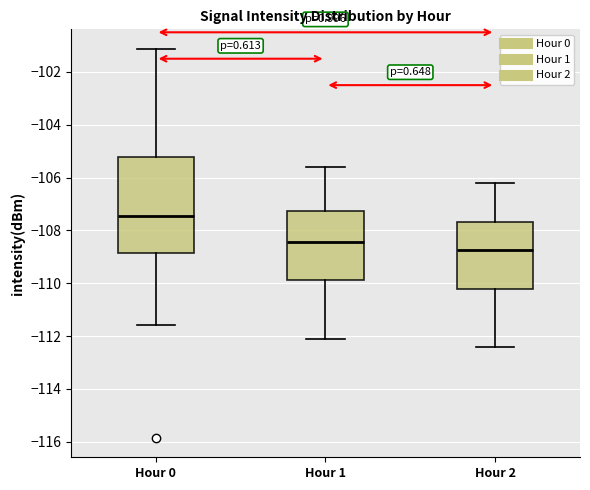

Reading left to right, read every box against the y-axis: the position of its median line, the range the box covers, and the ends of its whiskers. The values are not printed on the chart, so give them approximately, as read against the axis.

Hour 0: median -107.4, box -108.8 to -105.2, whiskers -111.6 to -101.2
Hour 1: median -108.4, box -109.8 to -107.2, whiskers -112.0 to -105.6
Hour 2: median -108.8, box -110.2 to -107.6, whiskers -112.4 to -106.2